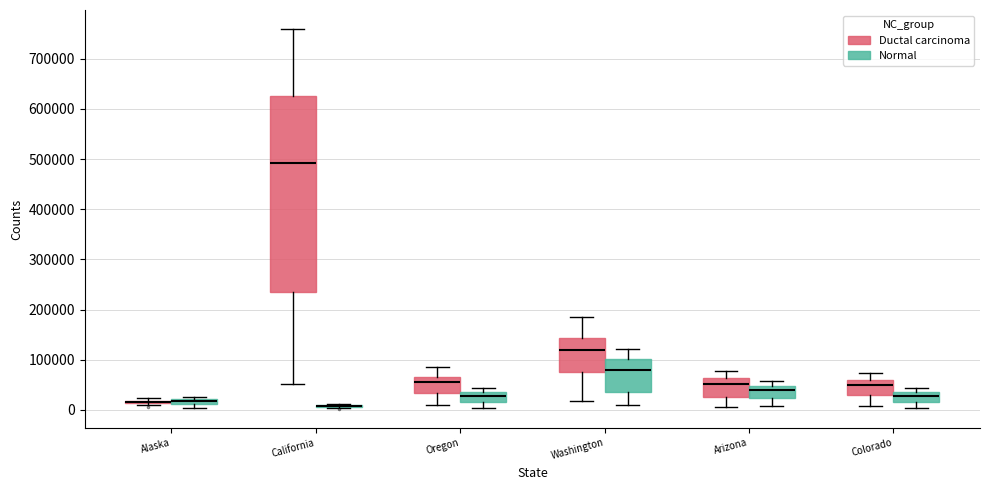

Which box is the tallest, from its lower edge to its upper edge?

California (Ductal carcinoma)